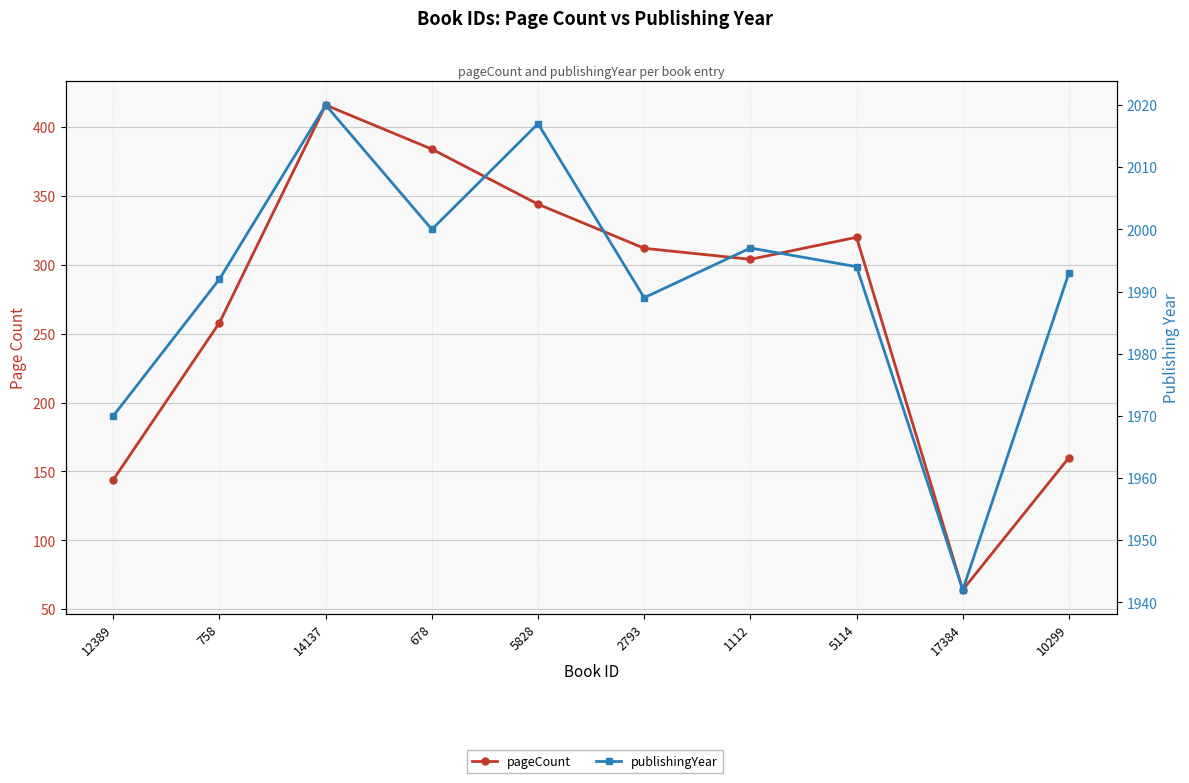

What is the total value across all series at 678?

2384